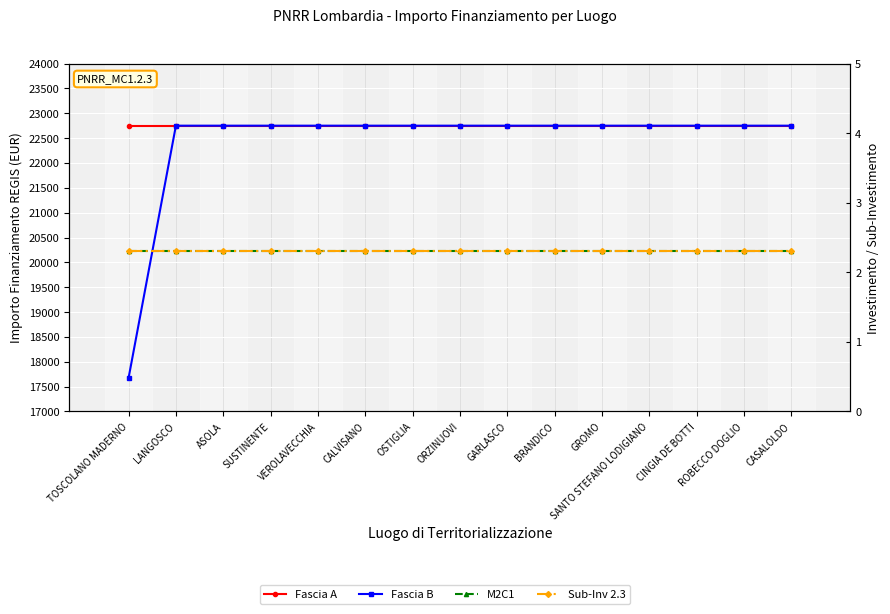

Rank the series at BRANDICO from lowest to highest value.

M2C1, Sub-Inv 2.3, Fascia A, Fascia B